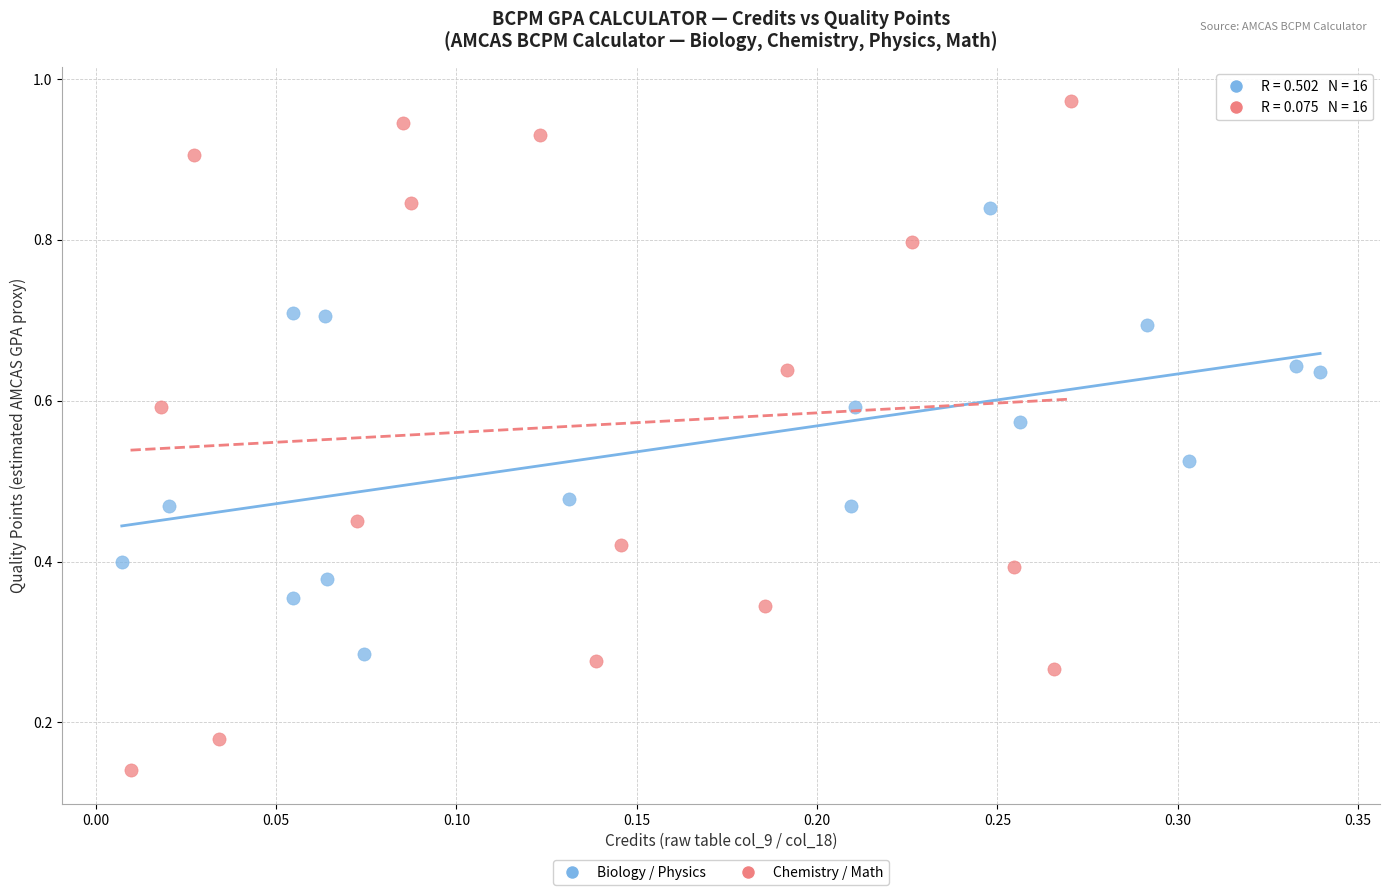

Which series has the largest Y range (max minus min)?

Chemistry / Math